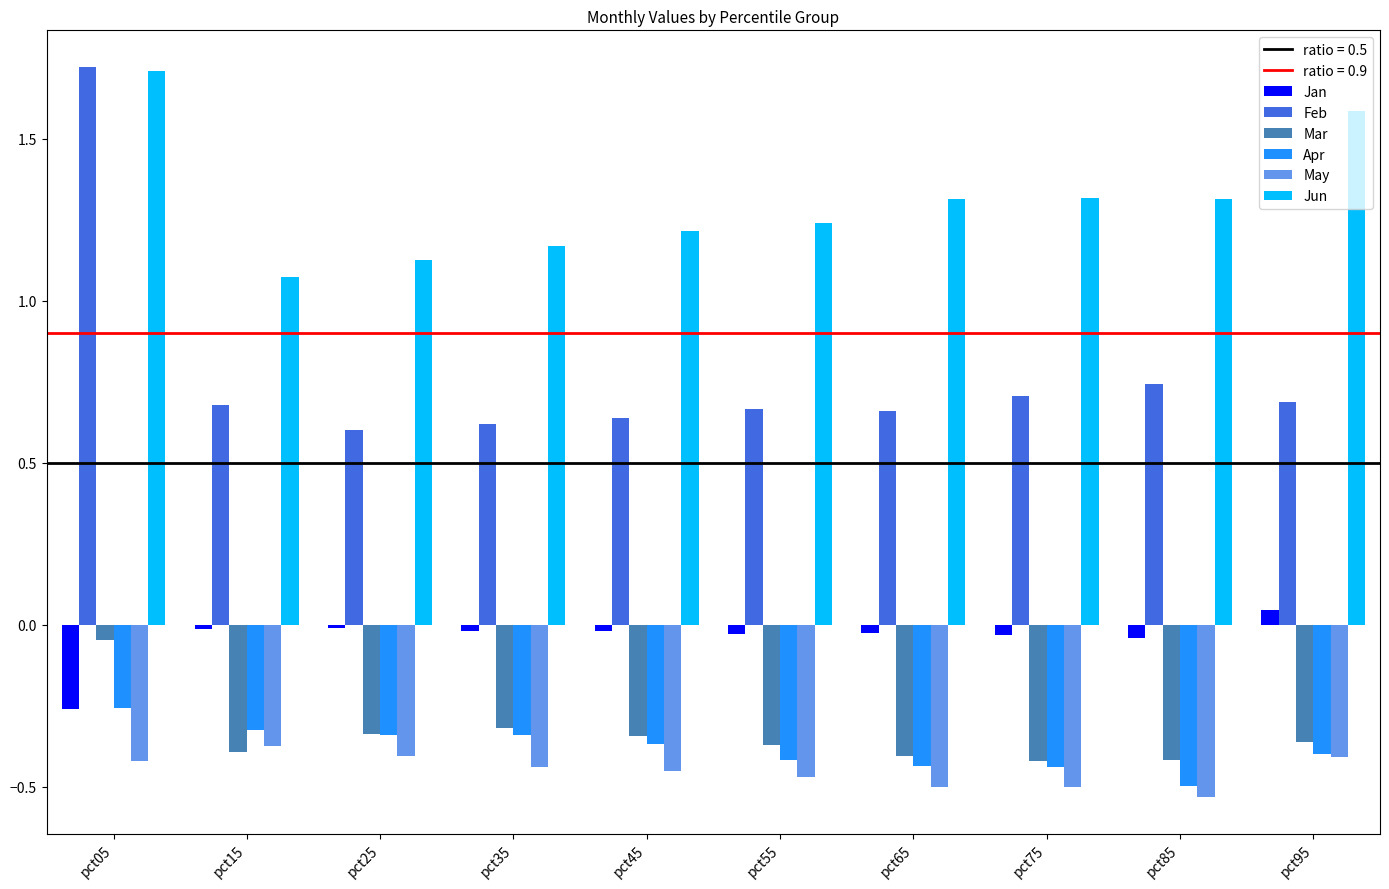

Which label corresponds to the smallest value in the chart?

pct85